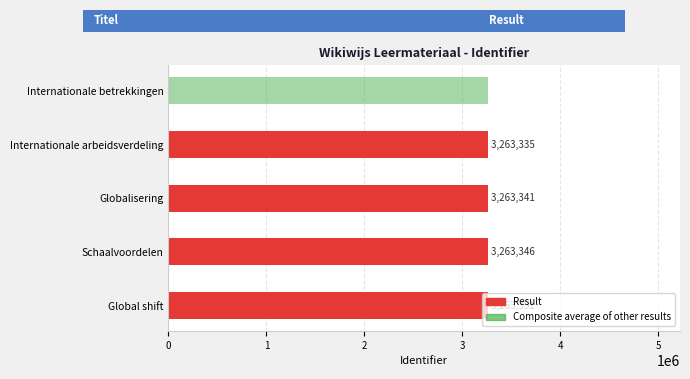

What is the value of the 3rd bar from the left?

3263341